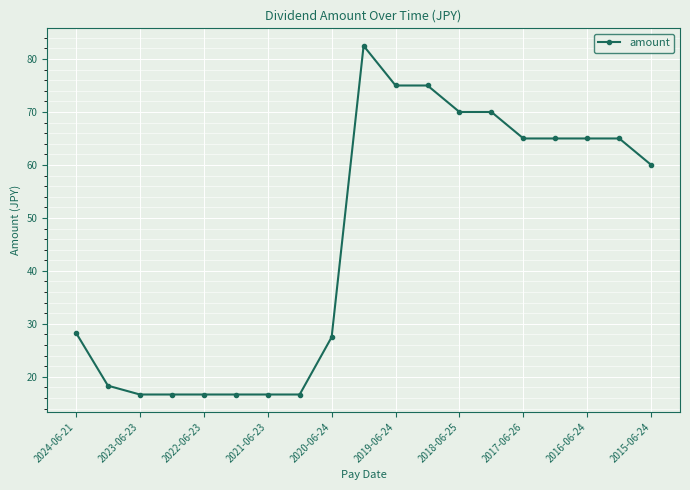

True or false: there are more than 0 points higher than both neighbors.

True